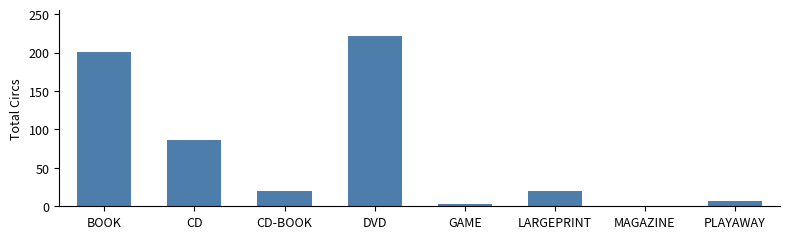

True or false: the data shows 131 at BOOK.

False